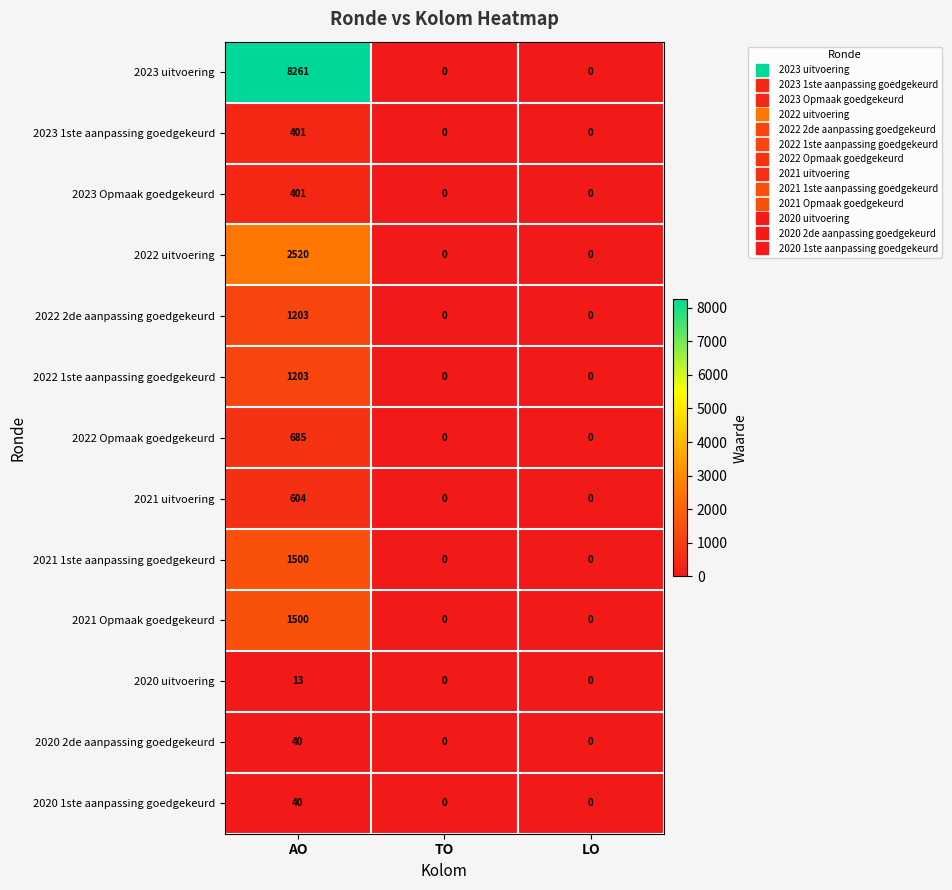

Which series has the largest total across all categories?

2023 uitvoering